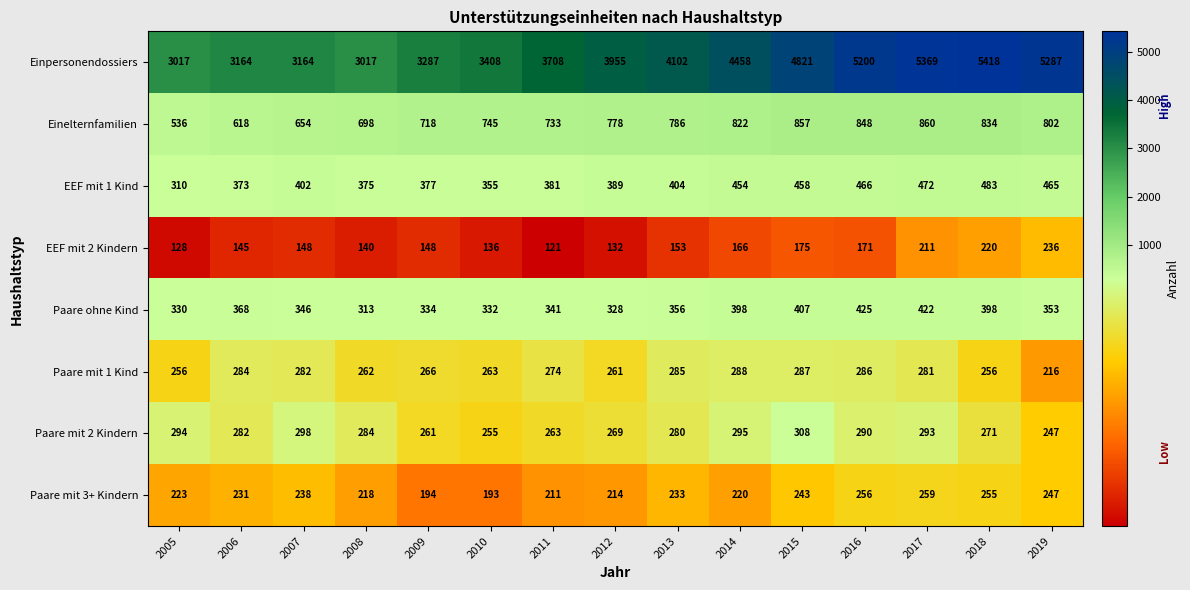

Is the value of EEF mit 1 Kind at 2015 greater than the value of Paare mit 3+ Kindern at 2012?

Yes